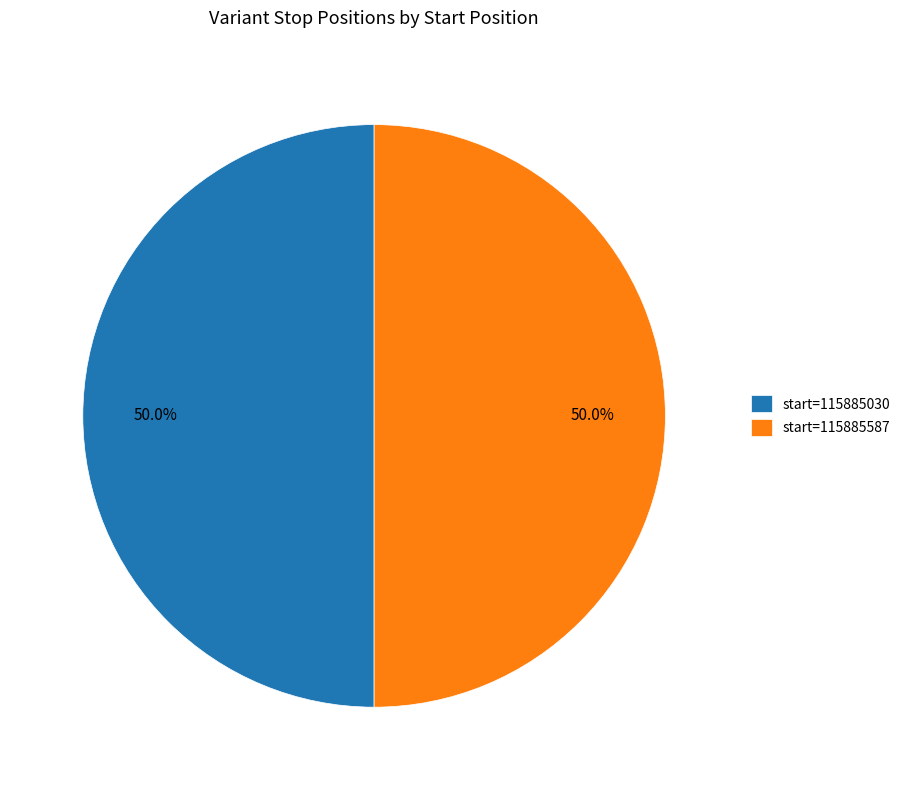

What portion of the pie excludes start=115885587?

50.0%